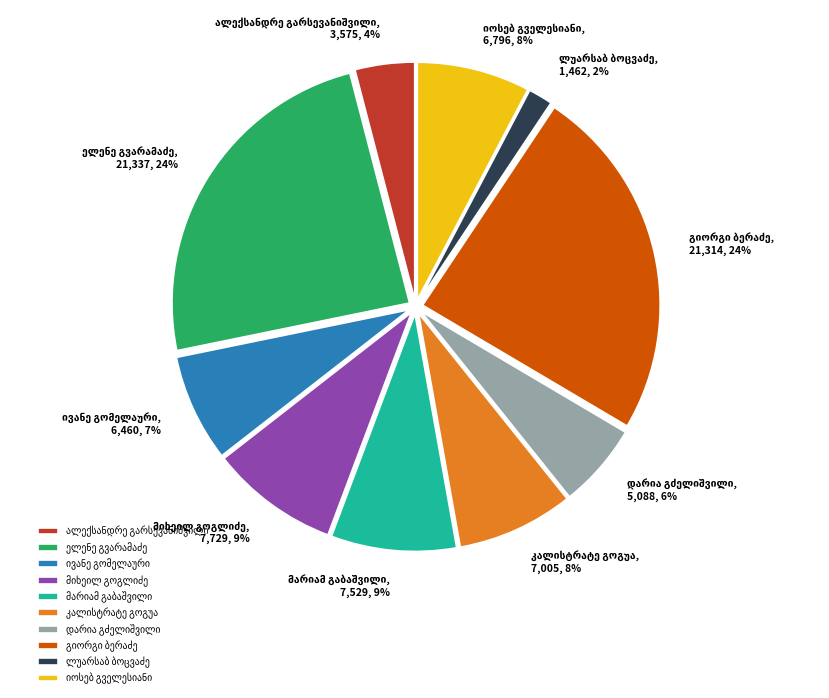

To the nearest percent, what is the average slice percentage?

10%